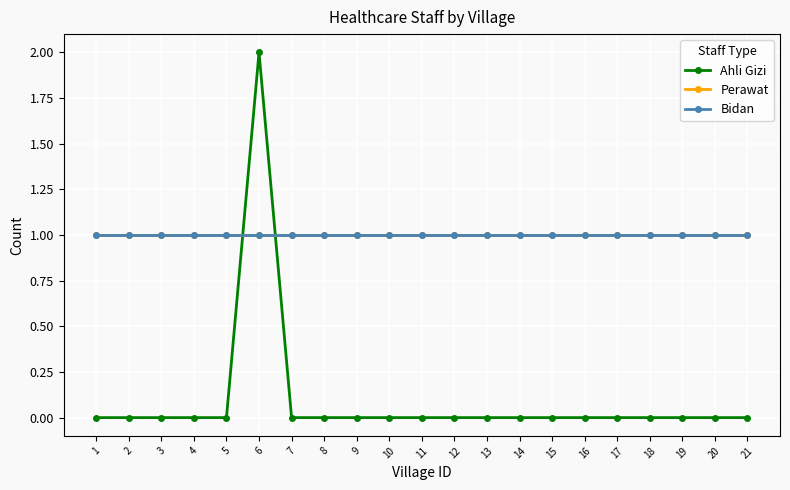

What is the highest value of the Bidan series?

1